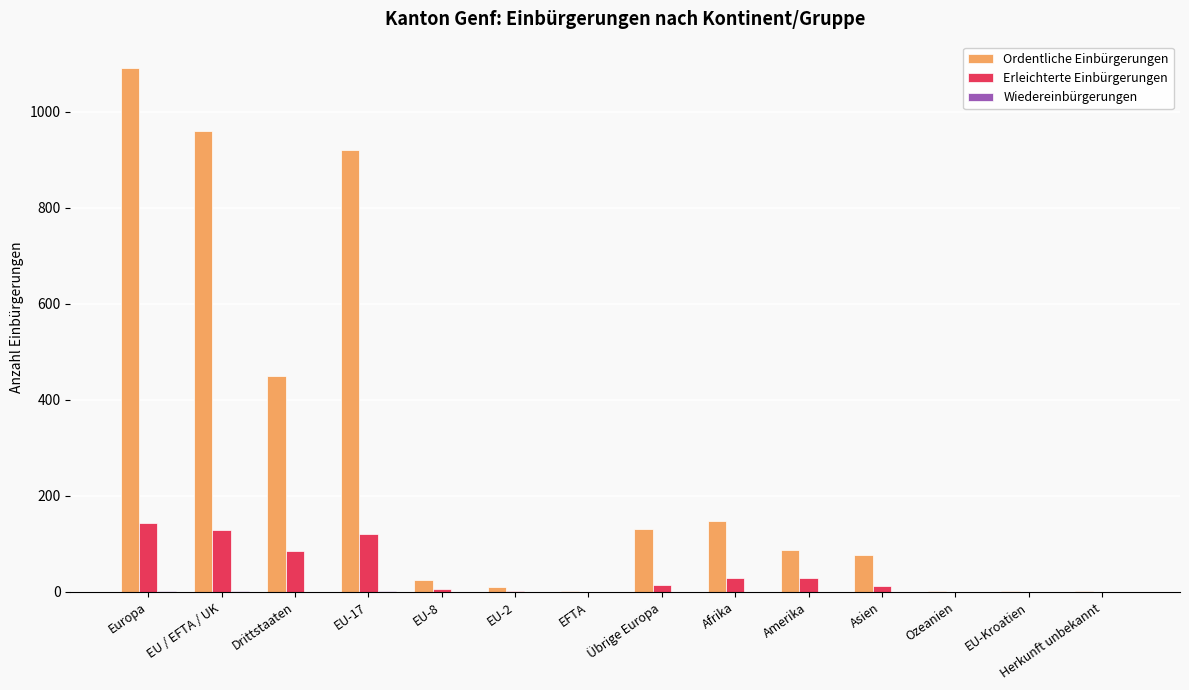

Which series has the largest total across all categories?

Ordentliche Einbürgerungen